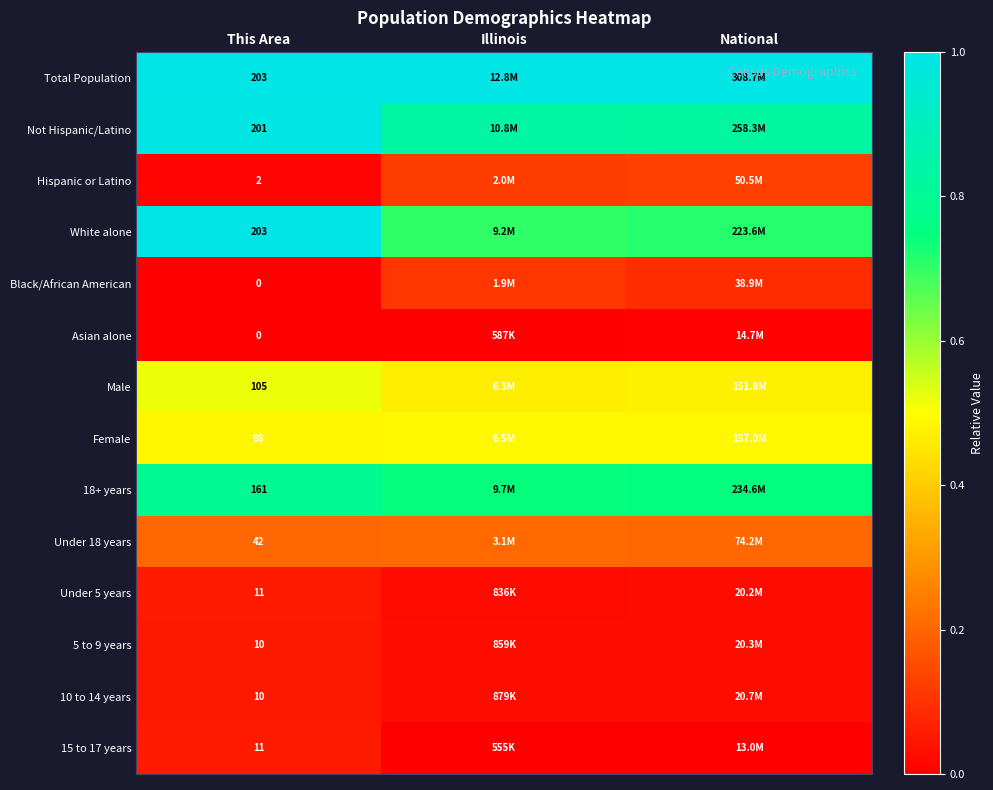

Is the value of 15 to 17 years at This Area greater than the value of 5 to 9 years at This Area?

Yes